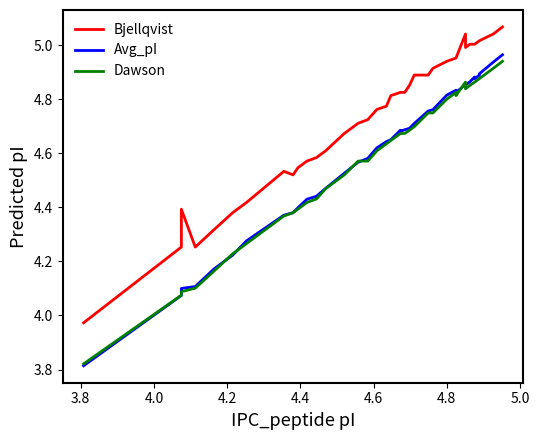

What are all the series names shown in the legend?

Bjellqvist, Avg_pI, Dawson